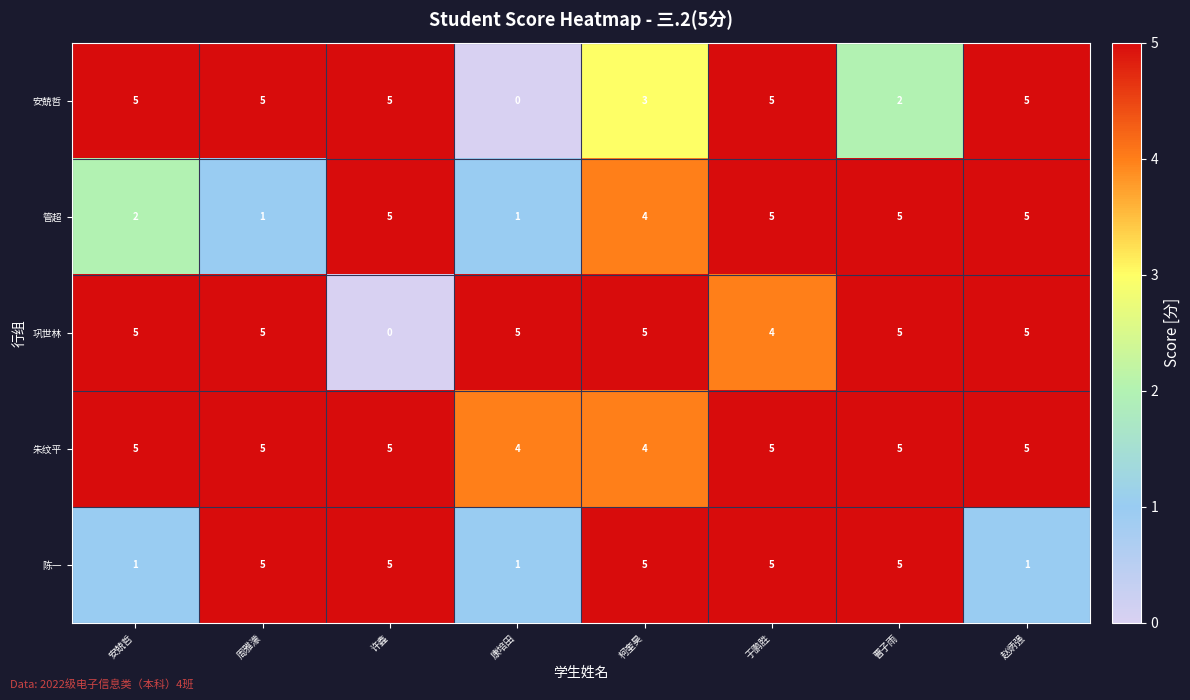

What is the spread (max minus min) of values at 许鑫?

5